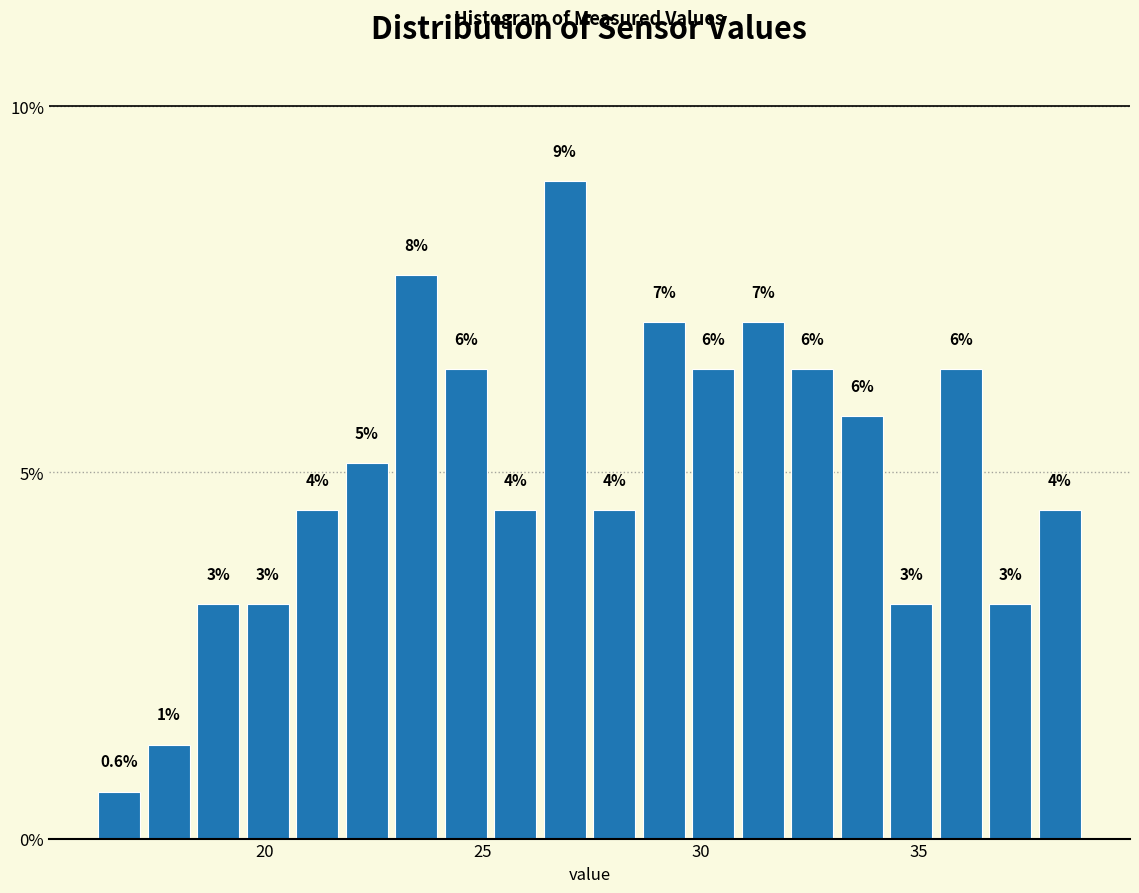

Around what value on the x-axis is the tallest bar? Give the approximate position of its centre, as read against the axis.

27.0